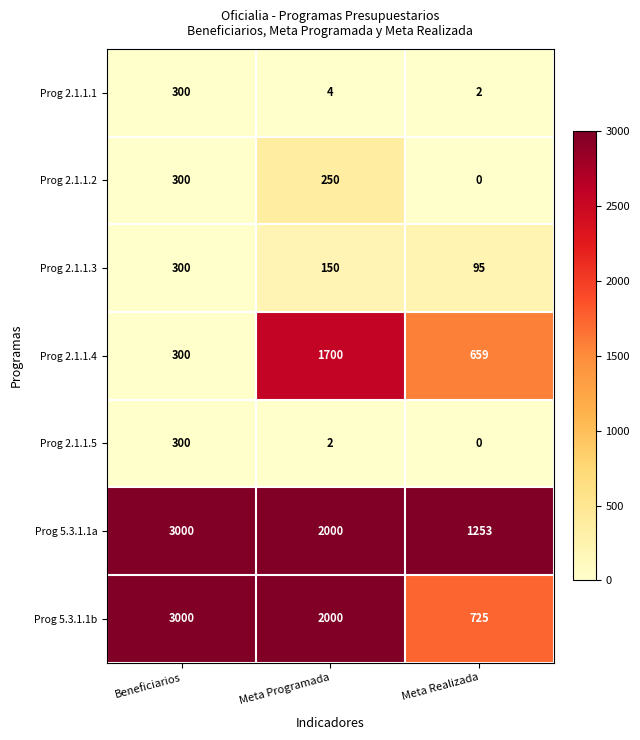

Reading right to left, transcribe all the data shown in this chart.

Prog 2.1.1.1: Meta Realizada=2	Meta Programada=4	Beneficiarios=300
Prog 2.1.1.2: Meta Realizada=0	Meta Programada=250	Beneficiarios=300
Prog 2.1.1.3: Meta Realizada=95	Meta Programada=150	Beneficiarios=300
Prog 2.1.1.4: Meta Realizada=659	Meta Programada=1700	Beneficiarios=300
Prog 2.1.1.5: Meta Realizada=0	Meta Programada=2	Beneficiarios=300
Prog 5.3.1.1a: Meta Realizada=1253	Meta Programada=2000	Beneficiarios=3000
Prog 5.3.1.1b: Meta Realizada=725	Meta Programada=2000	Beneficiarios=3000